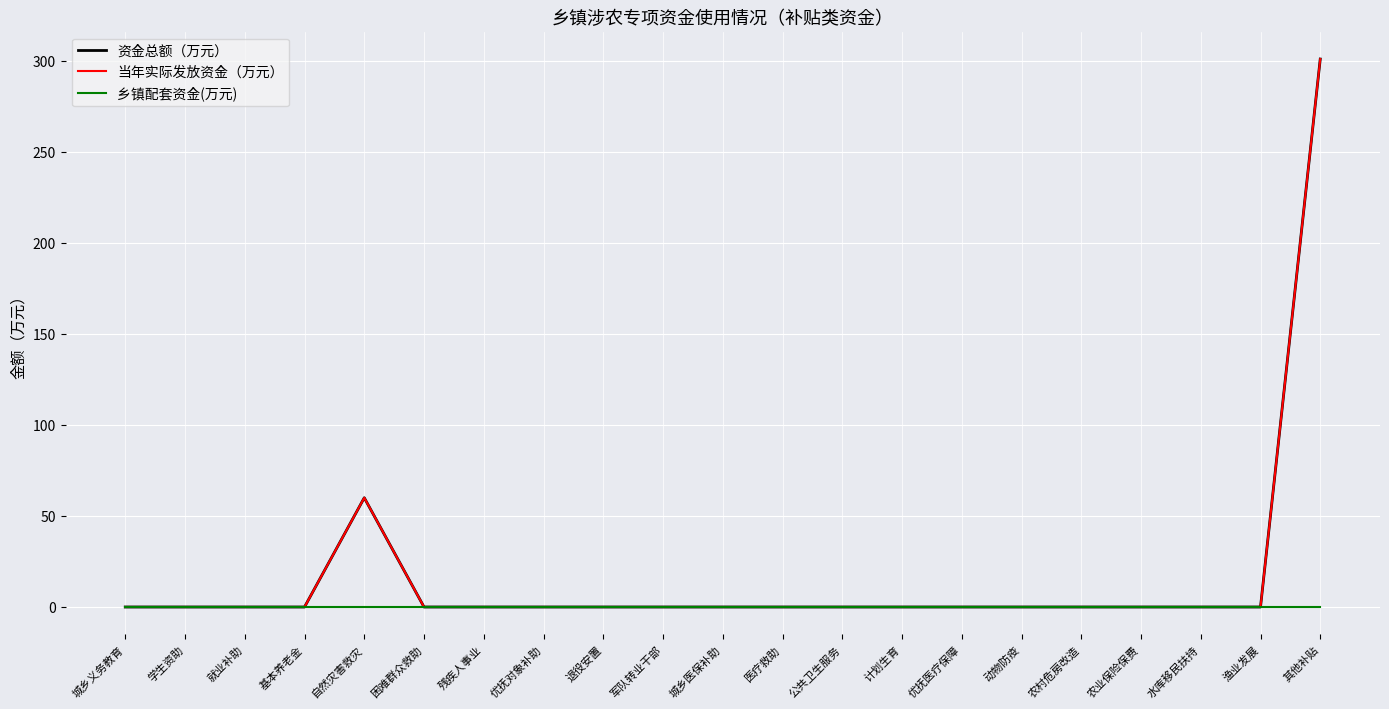

True or false: 资金总额（万元） and 乡镇配套资金(万元) intersect in this chart.

False